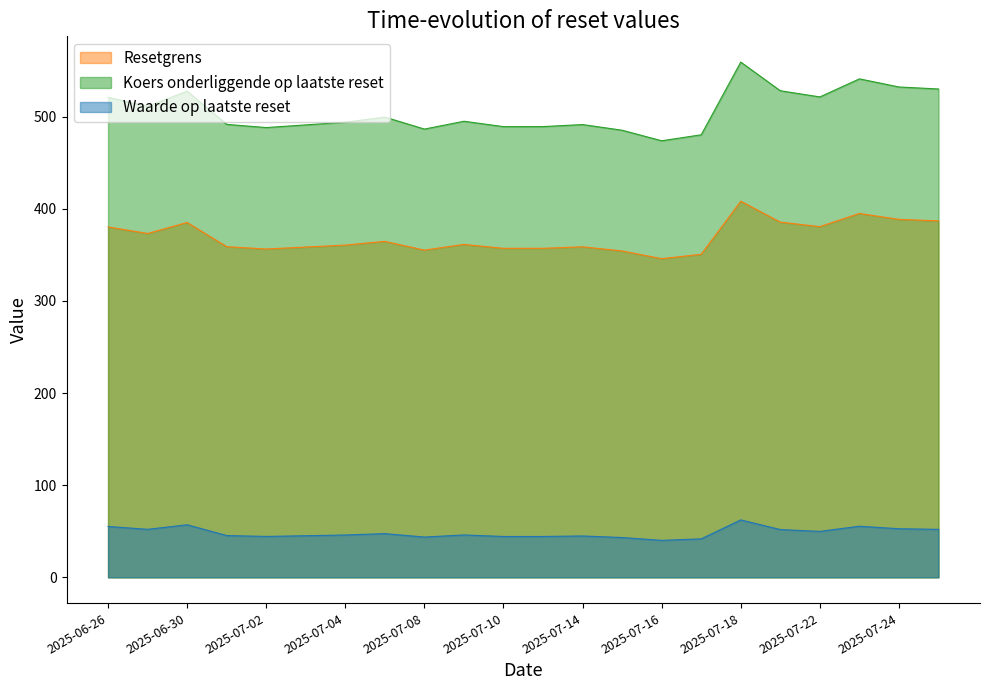

What is the sum of the Resetgrens values at 2025-07-04 and 2025-07-16?

706.5